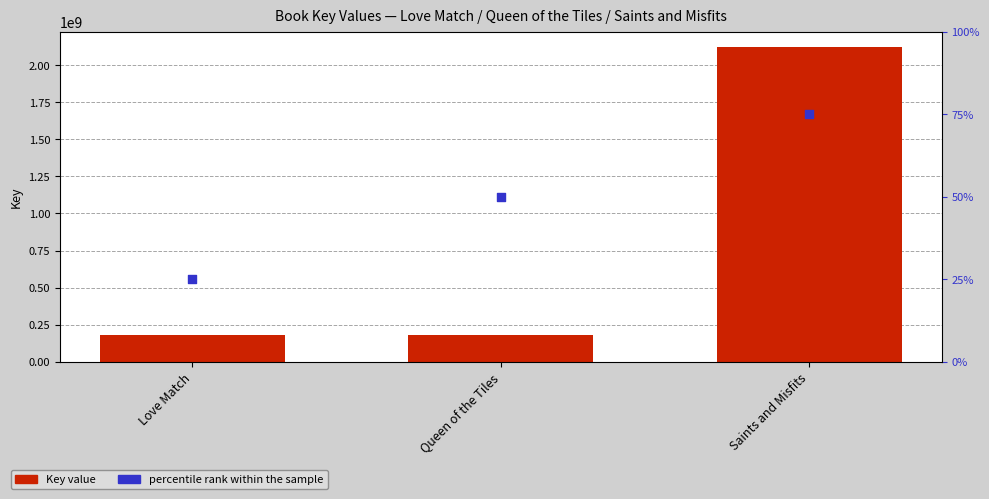

Which series has the largest total across all categories?

Key value